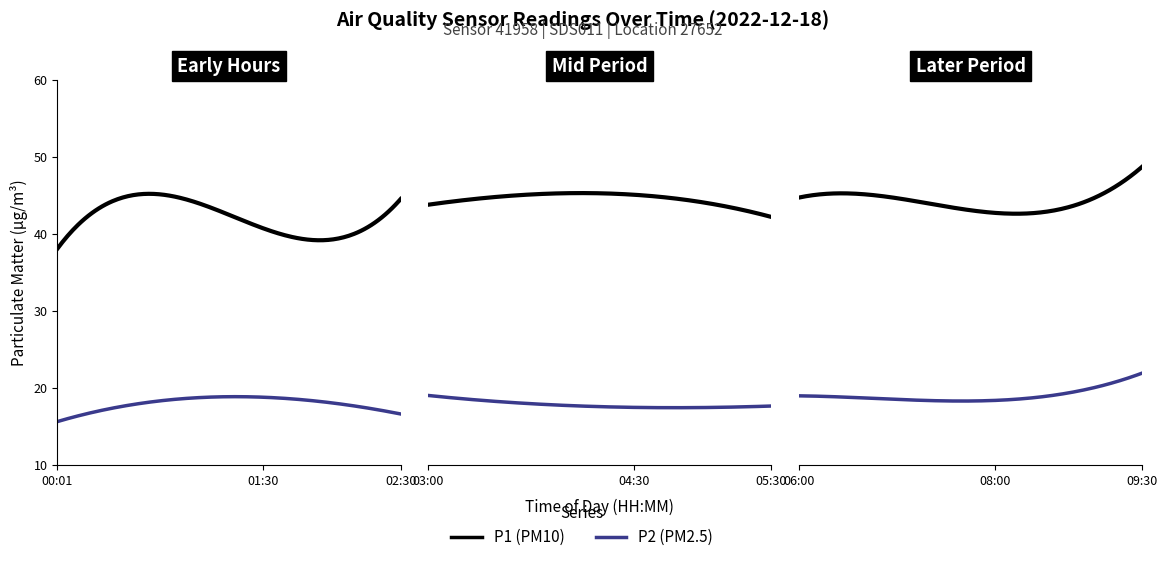

At how many categories does at least one series exceed 21?

20